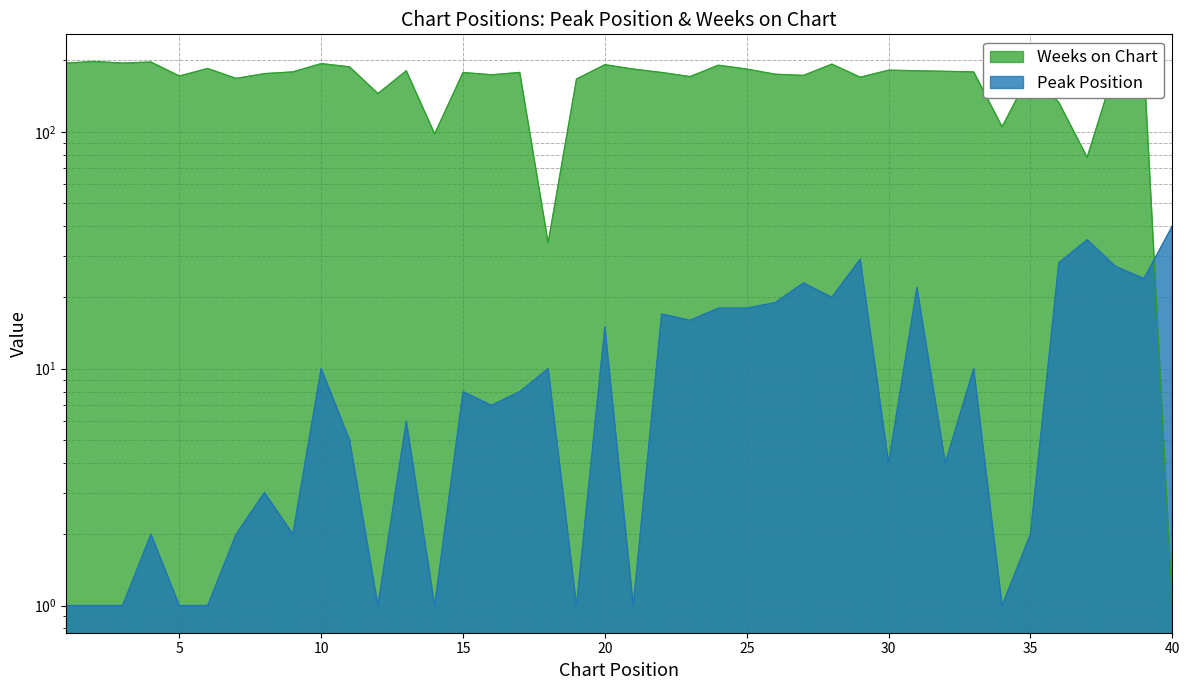

The Weeks on Chart series shows 175 at 26. True or false?

True